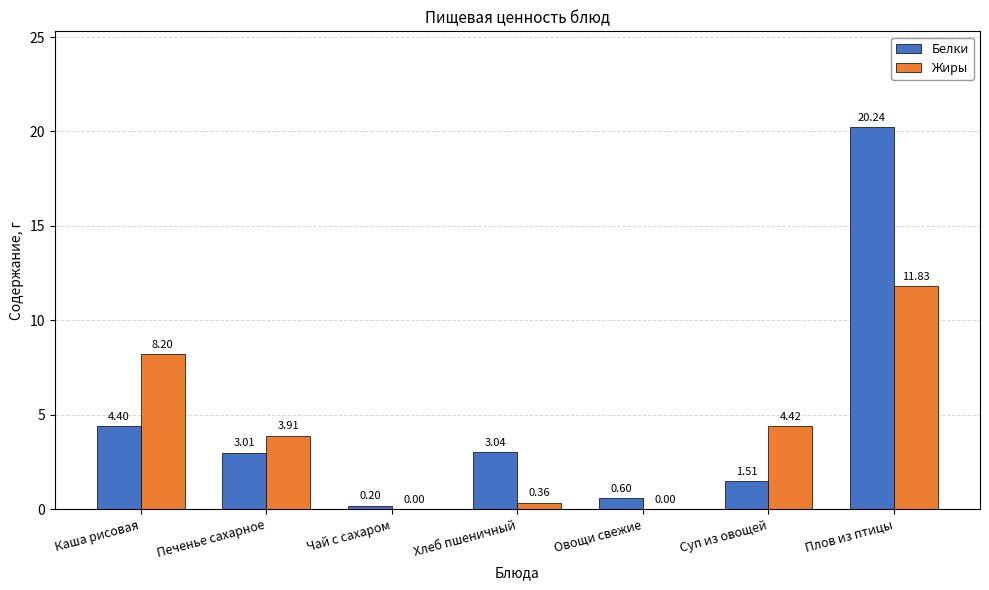

What is the sum of the Жиры values at Суп из овощей and Овощи свежие?

4.4